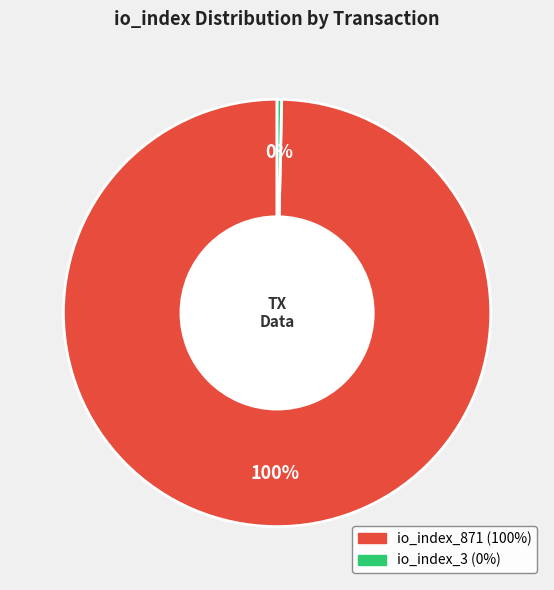

To the nearest percent, what is the combined percentage of io_index_871 and io_index_3?

100%